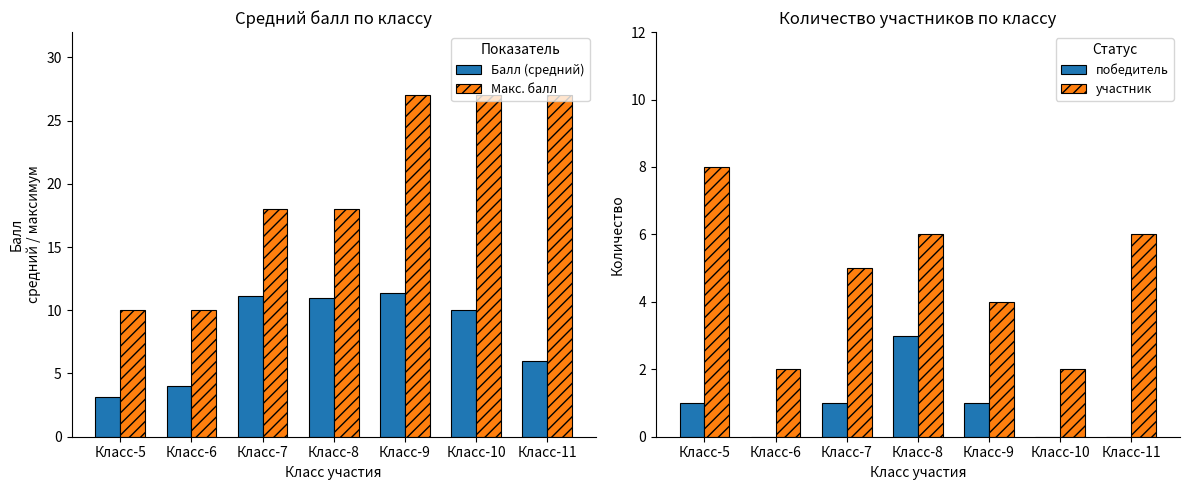

Is the value of победитель at Класс-6 greater than the value of Балл (средний) at Класс-10?

No